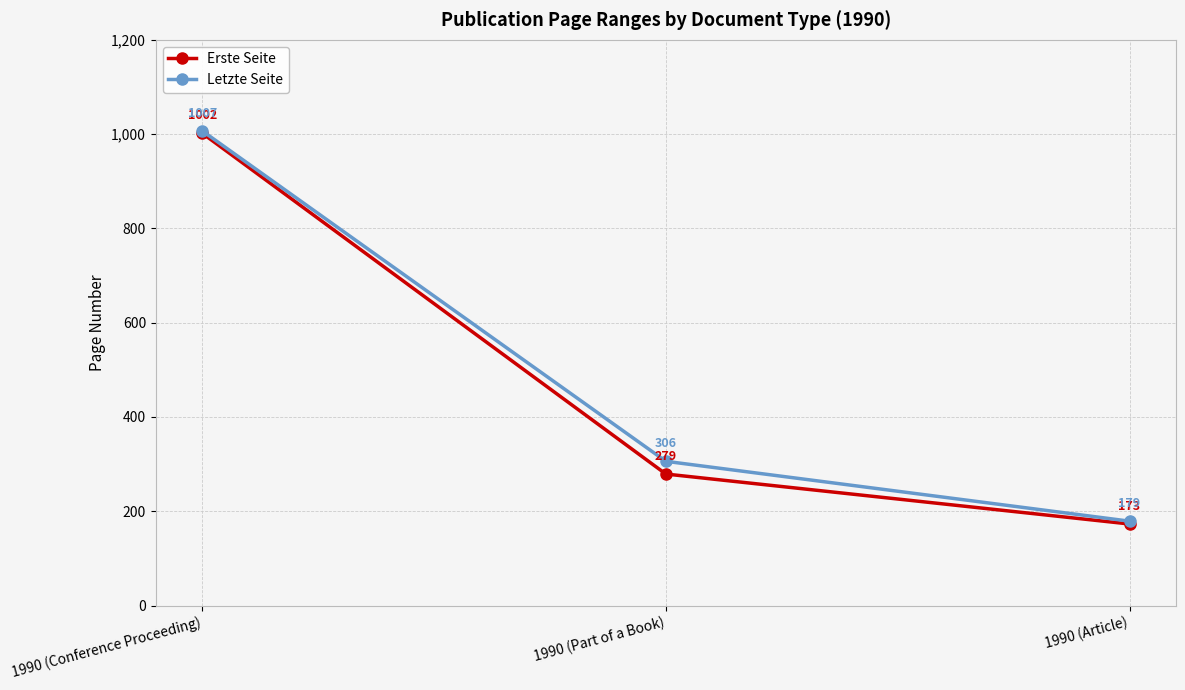

The value of Letzte Seite at 1990 (Conference Proceeding) is 628. True or false?

False